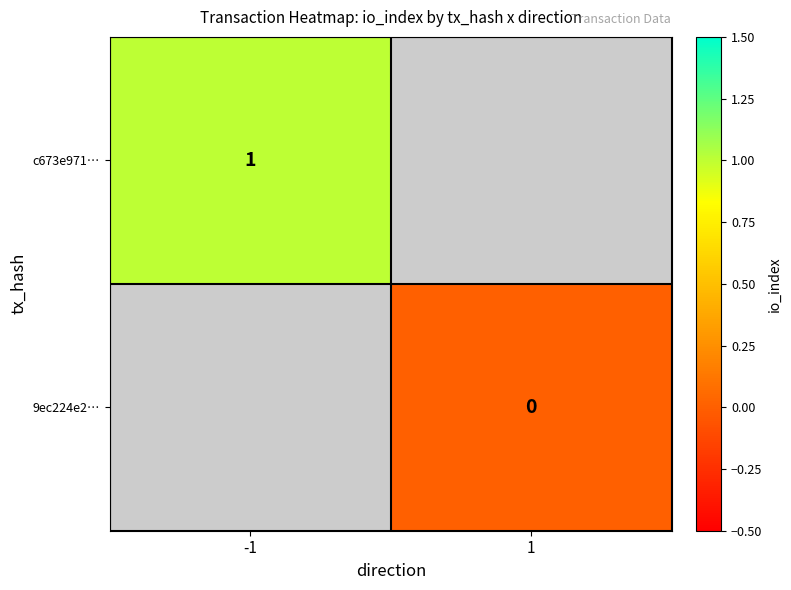

True or false: c673e971… has a value of 1 at -1.

True